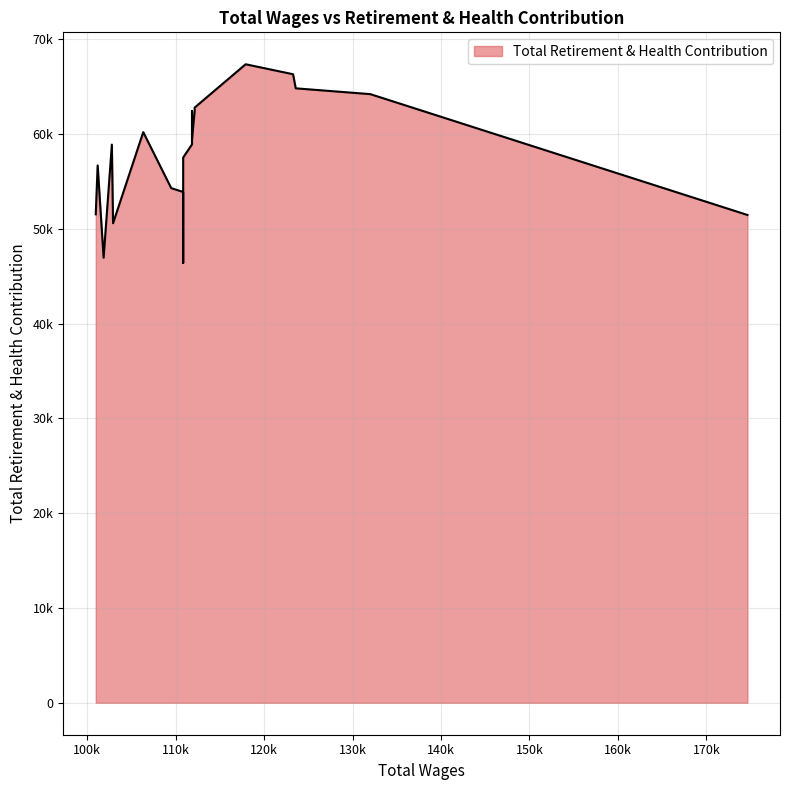

The value at 111844 is 26198. True or false?

False